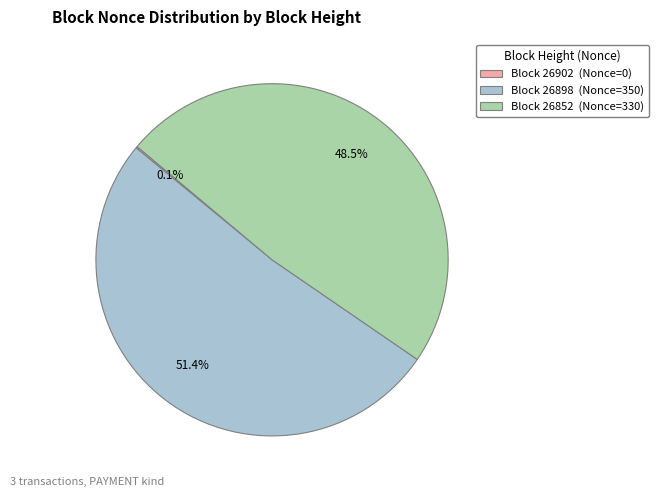

Is there a majority slice in this chart?

Yes